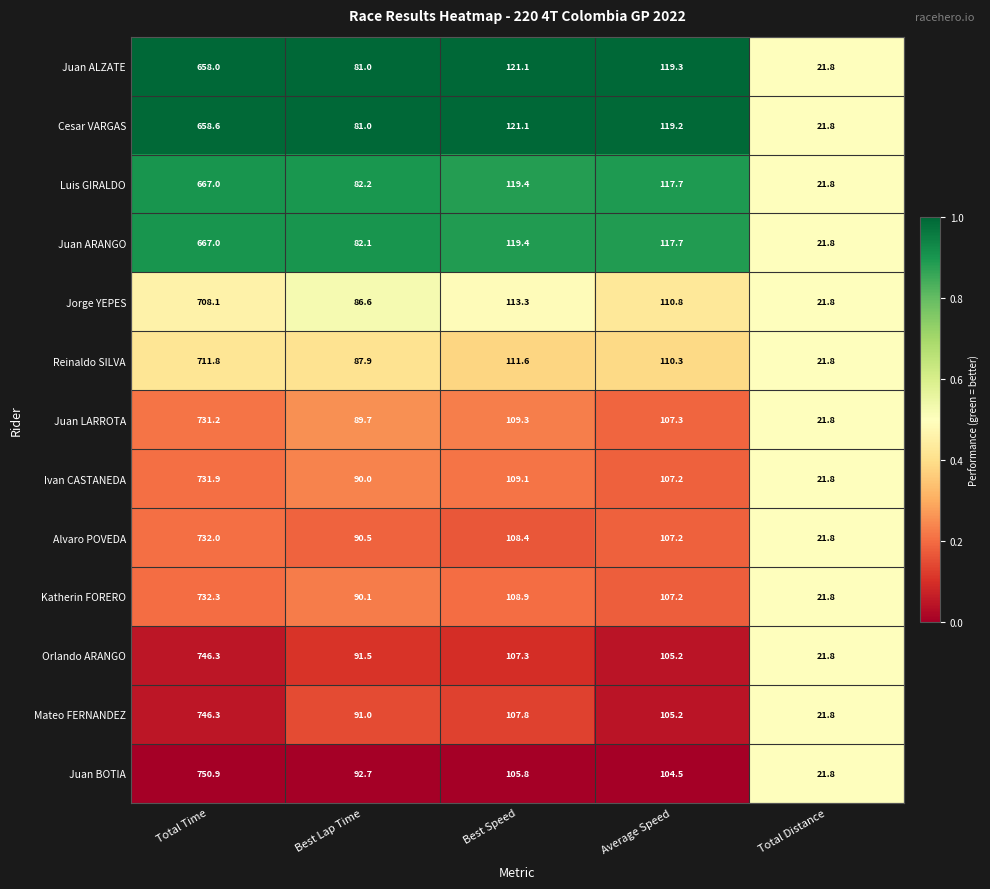

Which label corresponds to the largest value in the chart?

Total Time